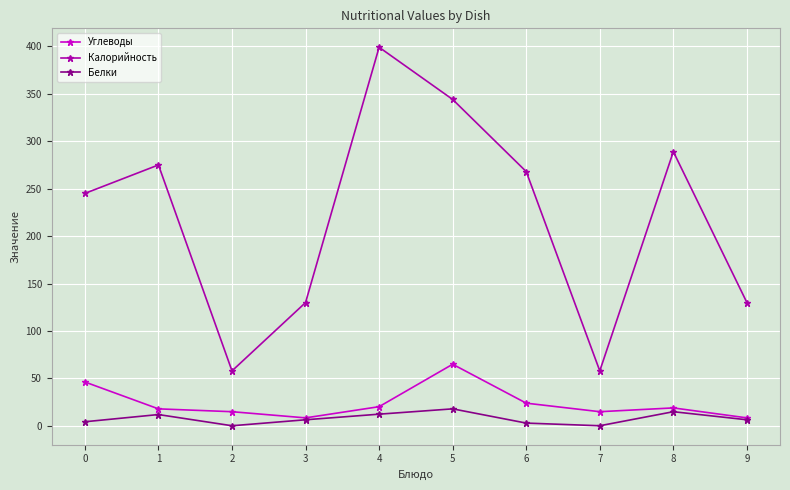

True or false: Белки and Калорийность cross at least once.

False